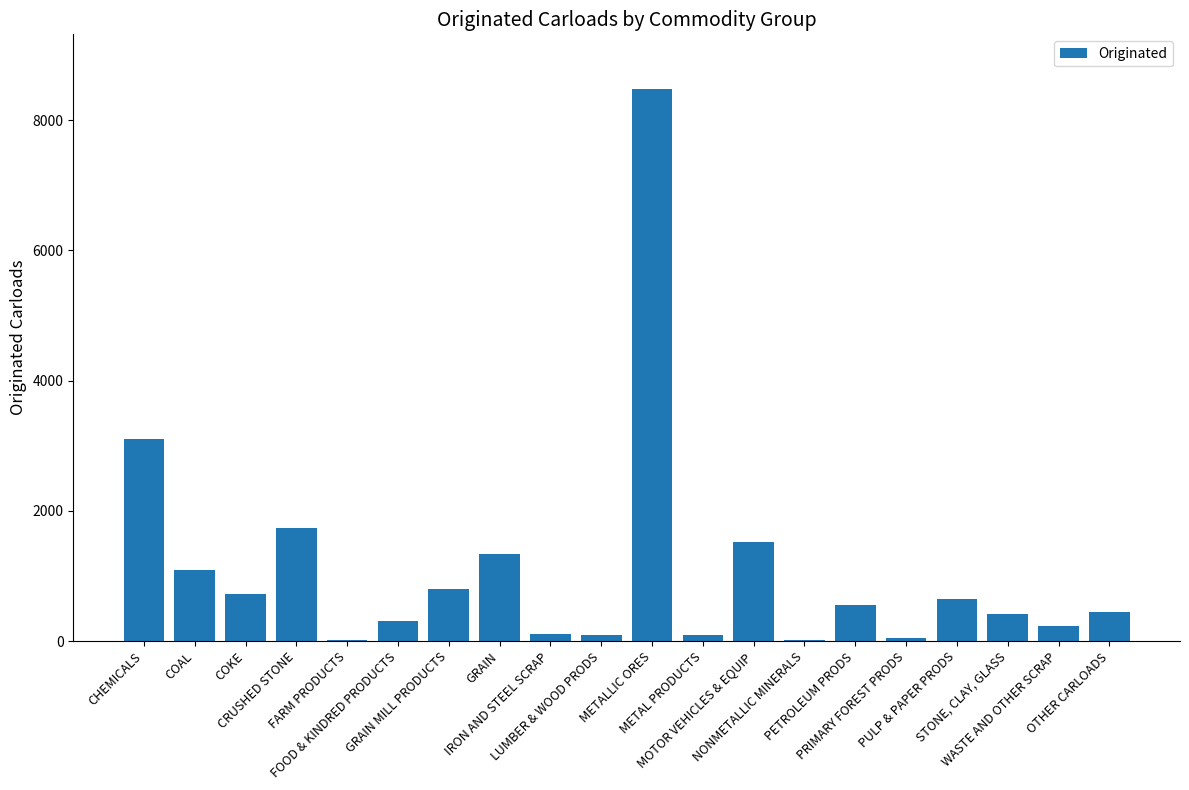

Where does the data first go above 546?

CHEMICALS